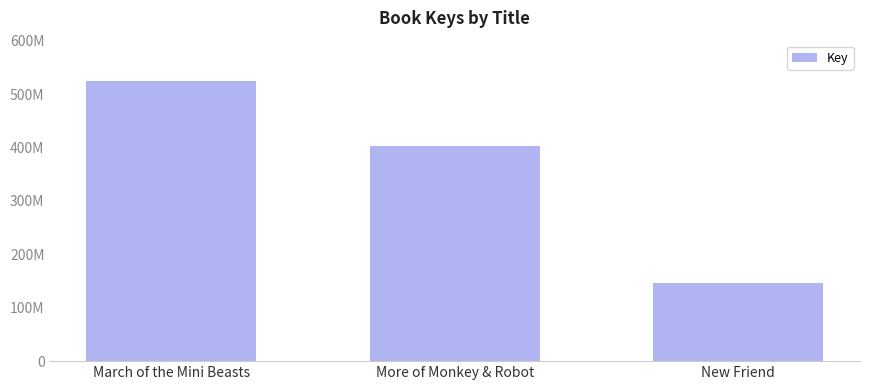

Are the bars grouped side by side (vs. stacked)?

No